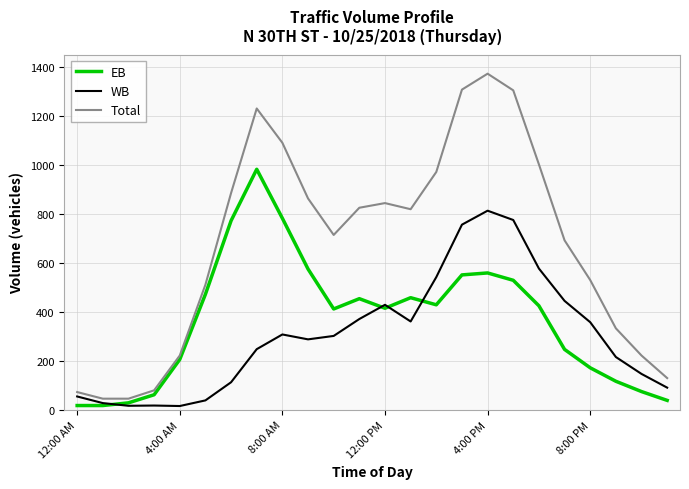

What is the maximum value for EB?

982